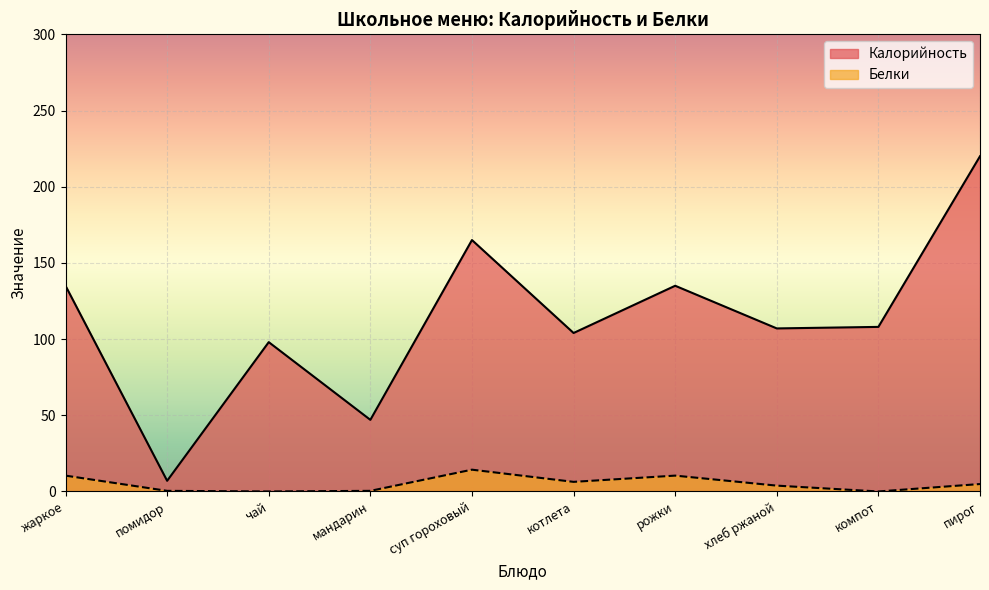

At which category is the sum across all series the highest?

пирог